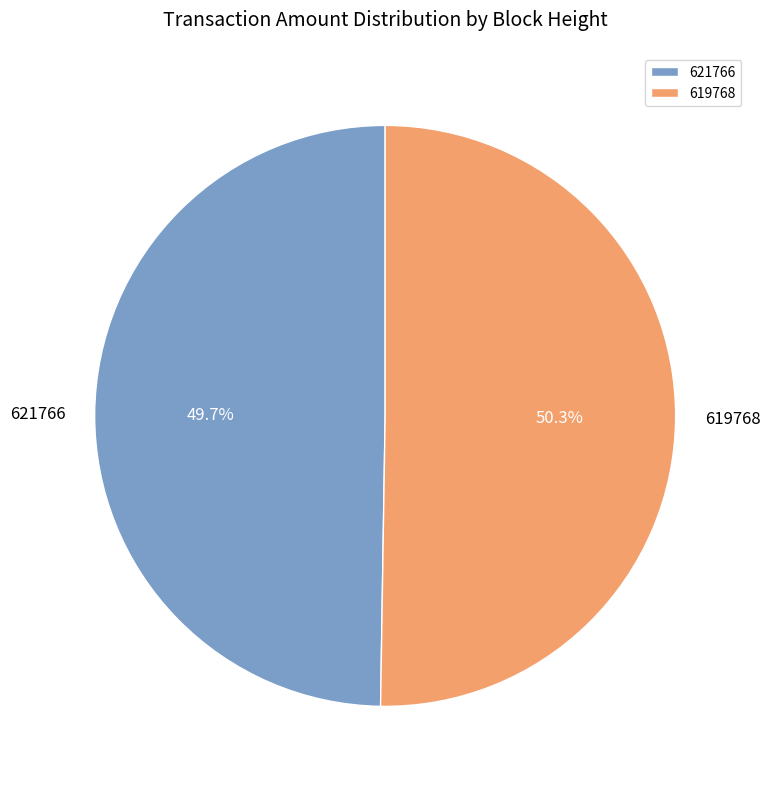

To the nearest percent, what portion does 619768 represent?

50%